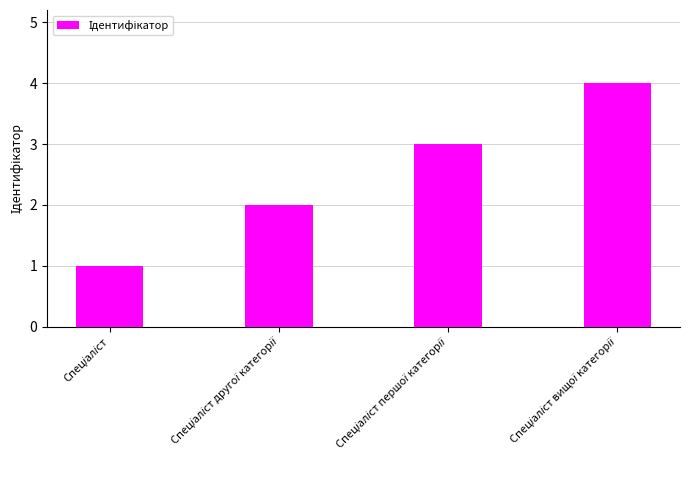

What is the maximum value shown in the chart?

4